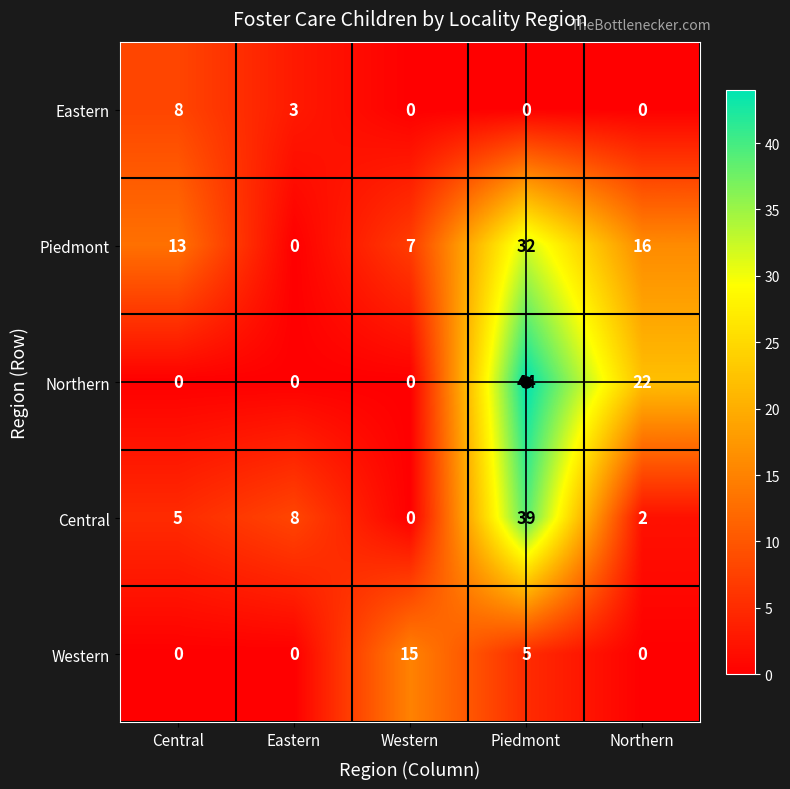

What is the difference between the maximum and minimum values in the Northern series?

44